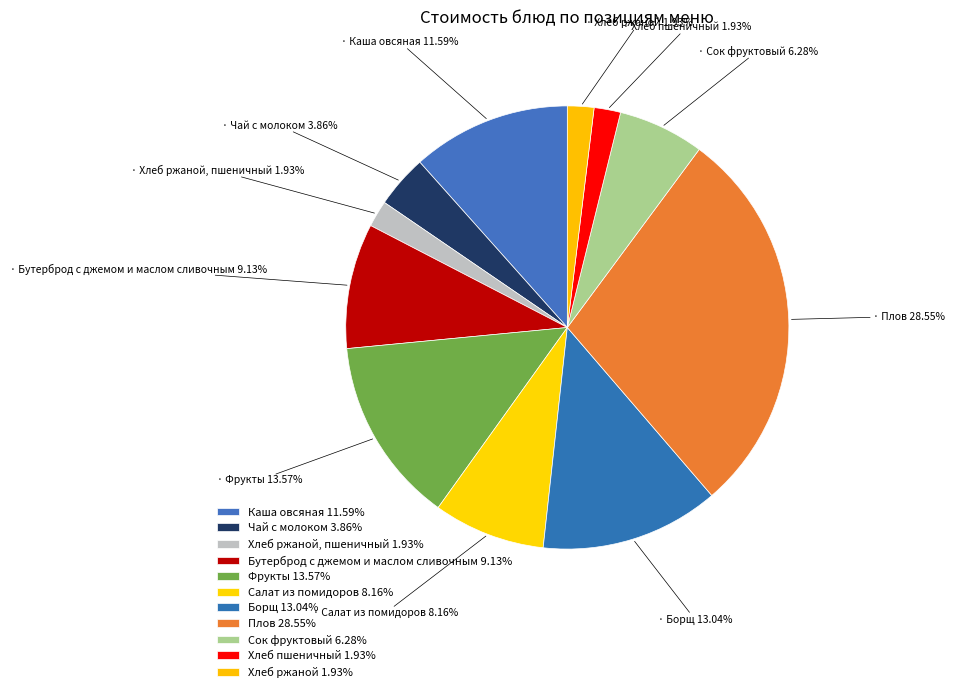

Is there a majority slice in this chart?

No